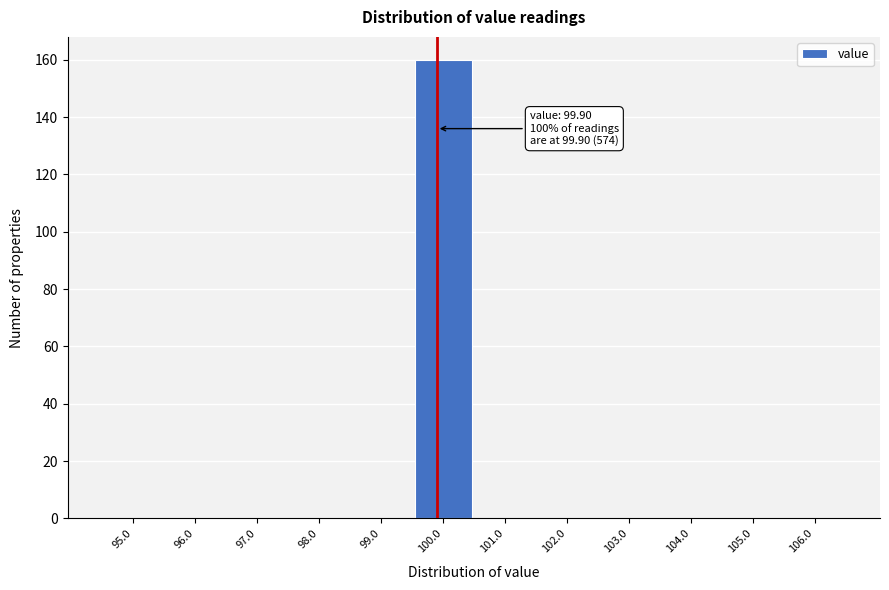

Which range on the x-axis has the tallest bar?

99.5 to 100.5